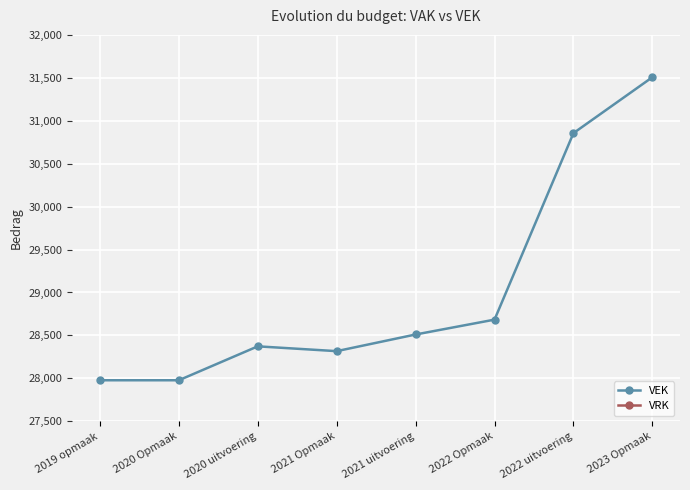

Rank the categories by VRK value from highest to lowest.

2019 opmaak, 2020 Opmaak, 2020 uitvoering, 2021 Opmaak, 2021 uitvoering, 2022 Opmaak, 2022 uitvoering, 2023 Opmaak